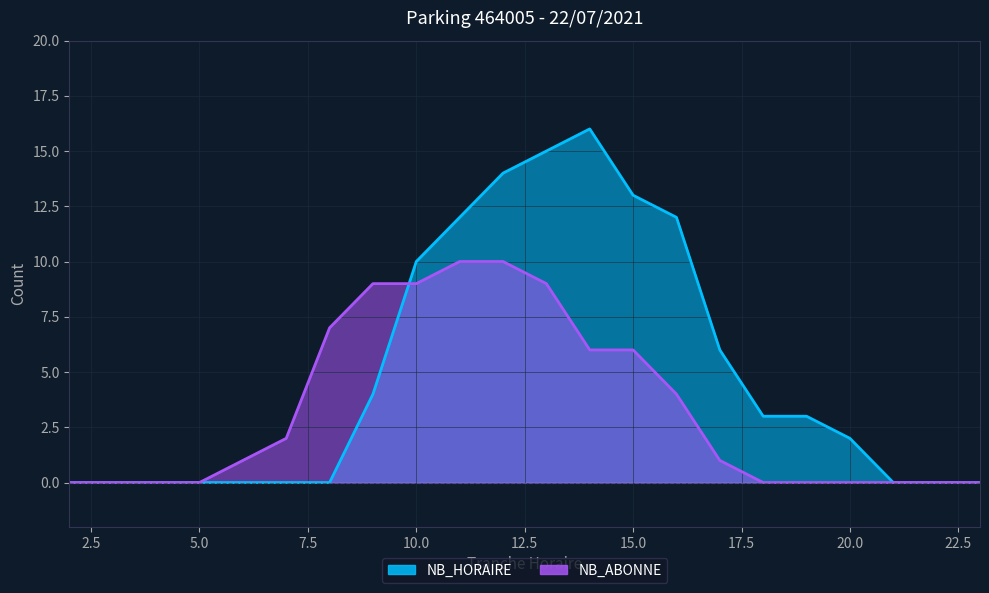

Reading left to right, transcribe all the data shown in this chart.

NB_HORAIRE: 2=0	3=0	4=0	5=0	6=0	7=0	8=0	9=4	10=10	11=12	12=14	13=15	14=16	15=13	16=12	17=6	18=3	19=3	20=2	21=0	22=0	23=0
NB_ABONNE: 2=0	3=0	4=0	5=0	6=1	7=2	8=7	9=9	10=9	11=10	12=10	13=9	14=6	15=6	16=4	17=1	18=0	19=0	20=0	21=0	22=0	23=0